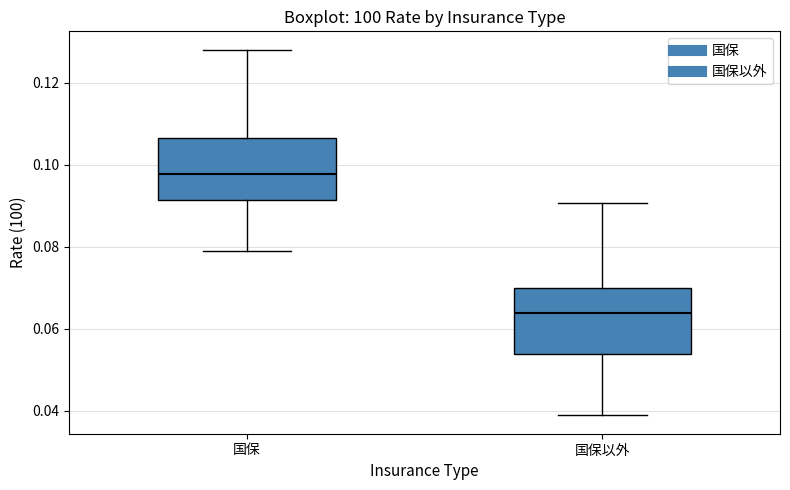

Where is the lower edge of the box for 国保以外 on the y-axis? The values are not printed on the chart, so give them approximately, as read against the axis.

0.054